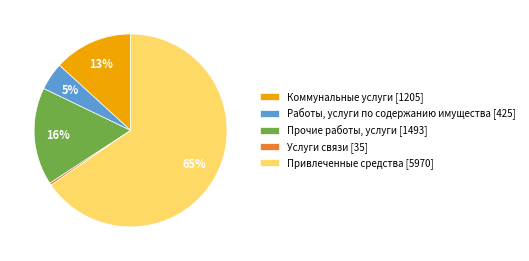

The Коммунальные услуги slice represents 13% of the pie. True or false?

True